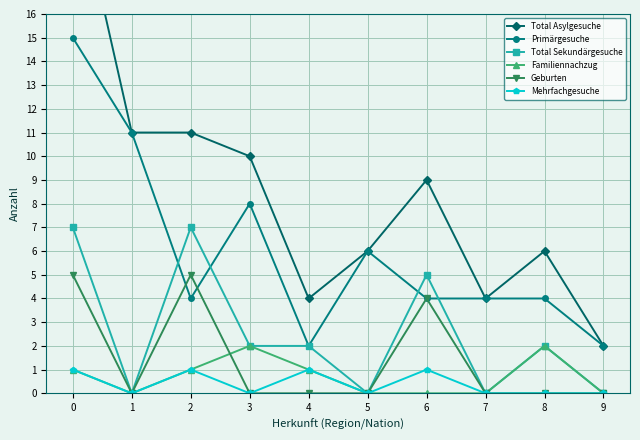

What is the spread (max minus min) of values at 5?

6